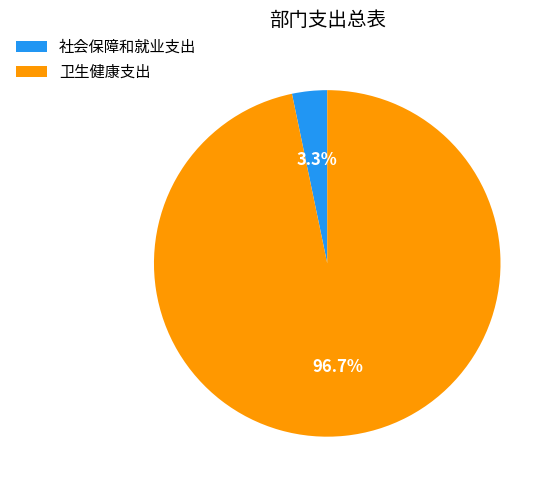

How much of the chart is everything except 卫生健康支出?

3.3%